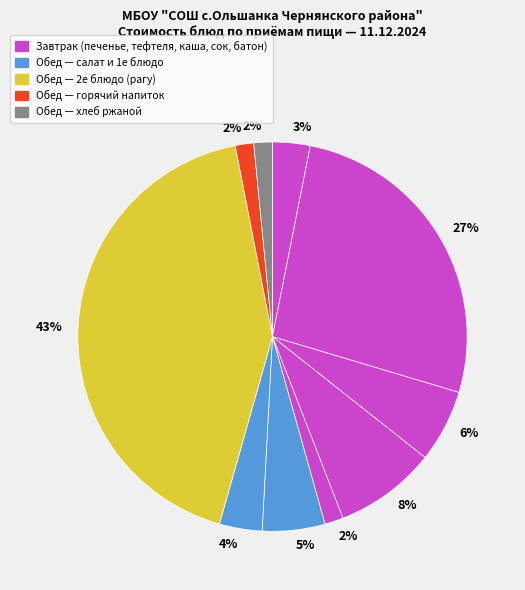

Count the number of slices in the pie.

10